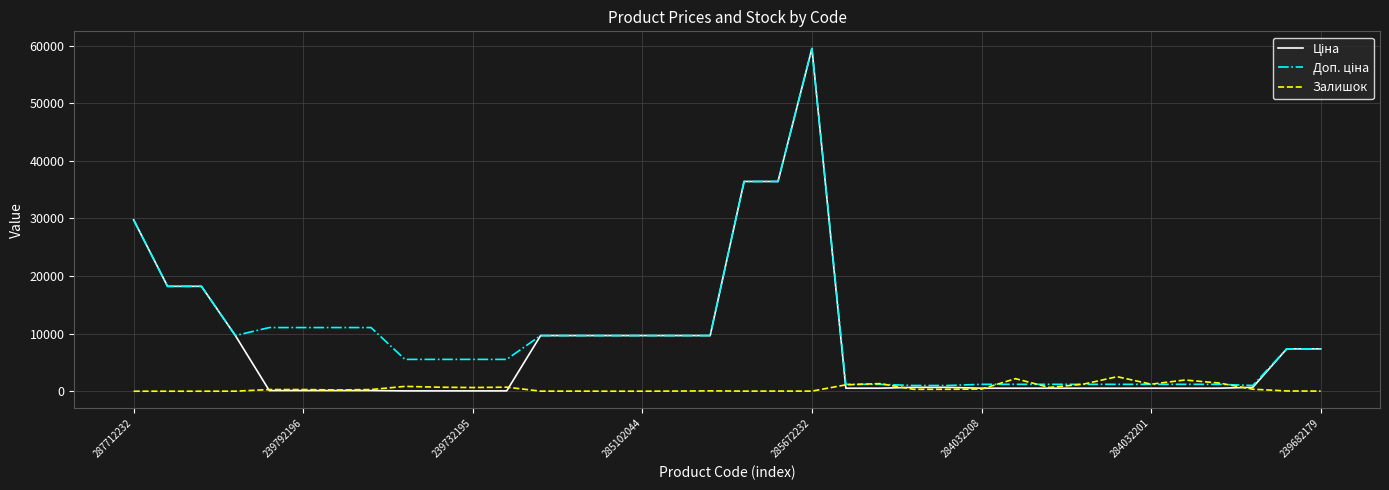

What is the greatest value displayed?

59523.0